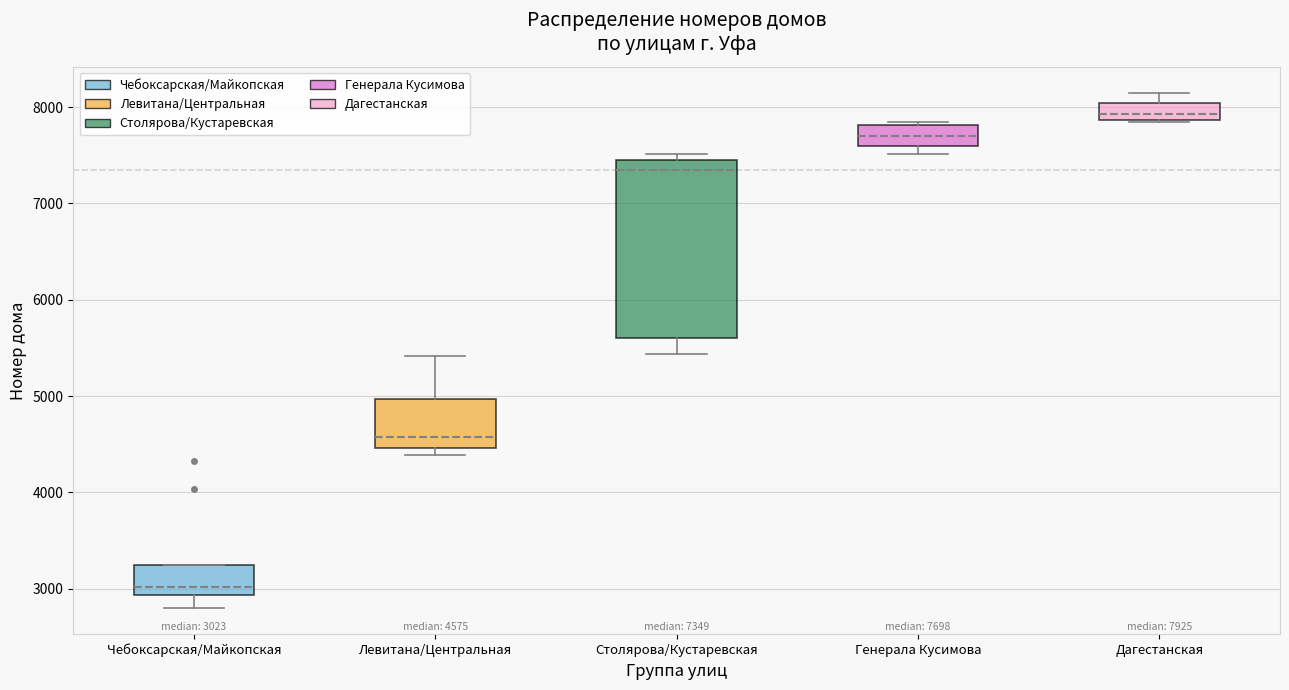

Comparing the boxes themselves (not the whiskers), which one is the tallest?

Столярова/Кустаревская